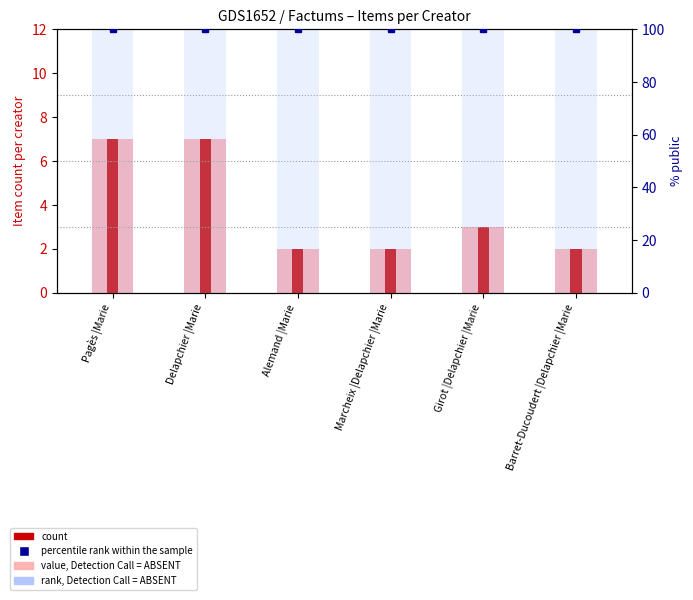

How many series are shown in this chart?

4